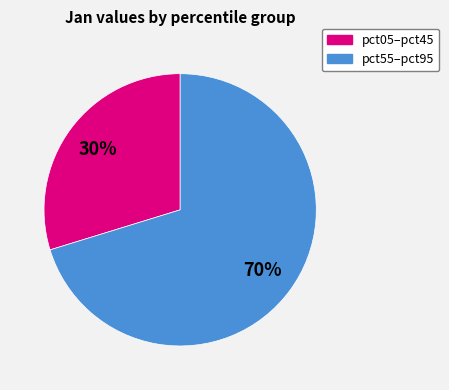

Is there any slice that represents more than half of the pie?

Yes